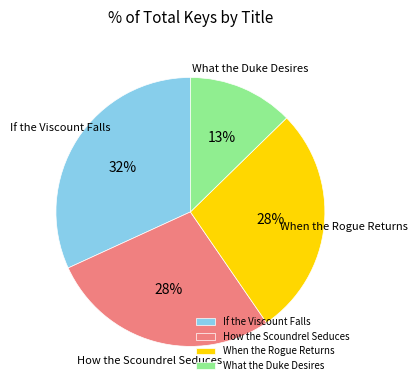

How many segments does this pie chart have?

4